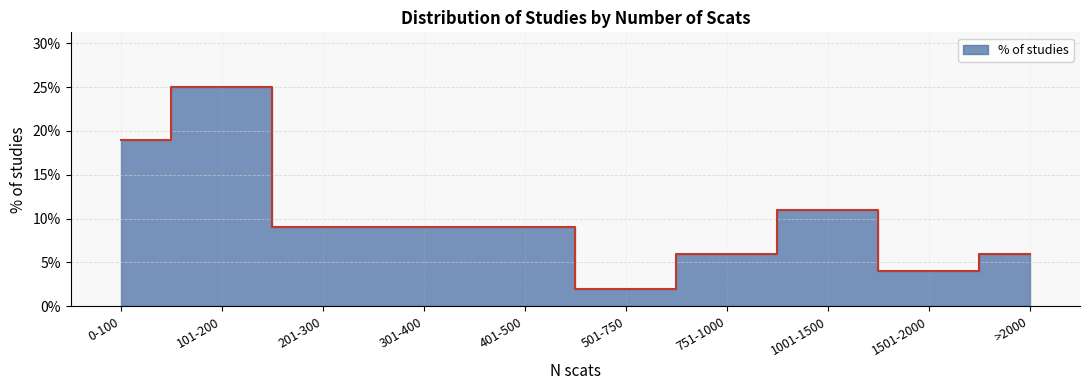

How many points are higher than both their immediate neighbors (excluding endpoints)?

2